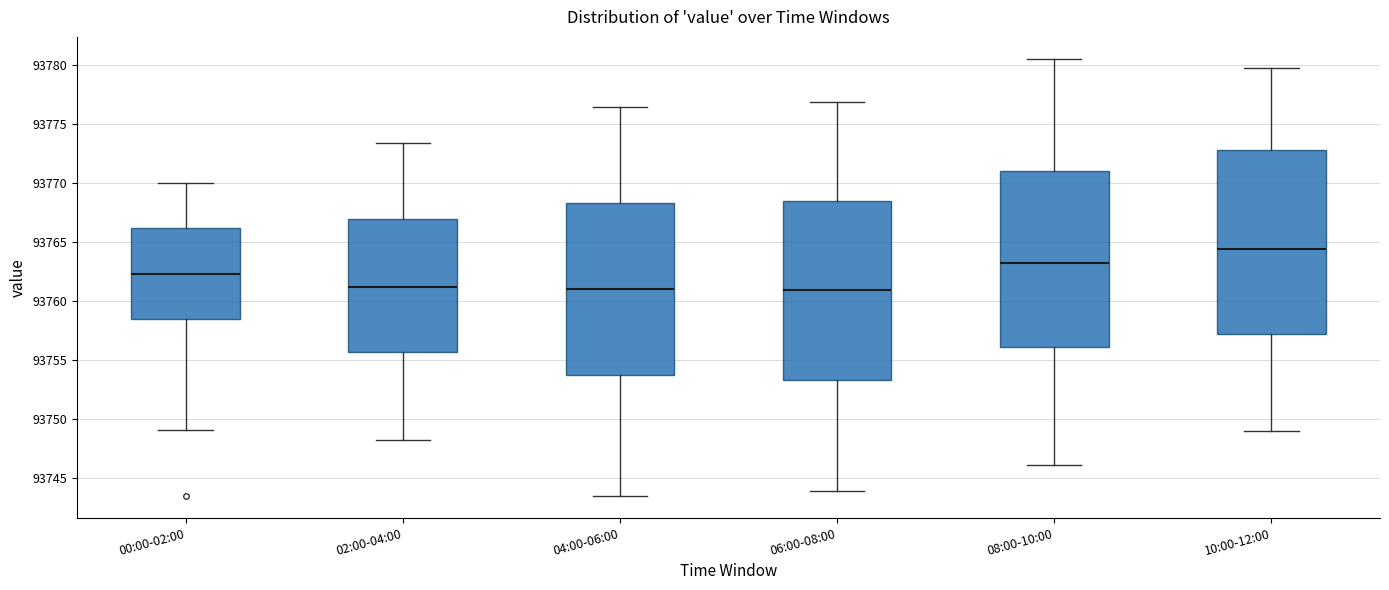

Which box has the highest median line?

10:00-12:00